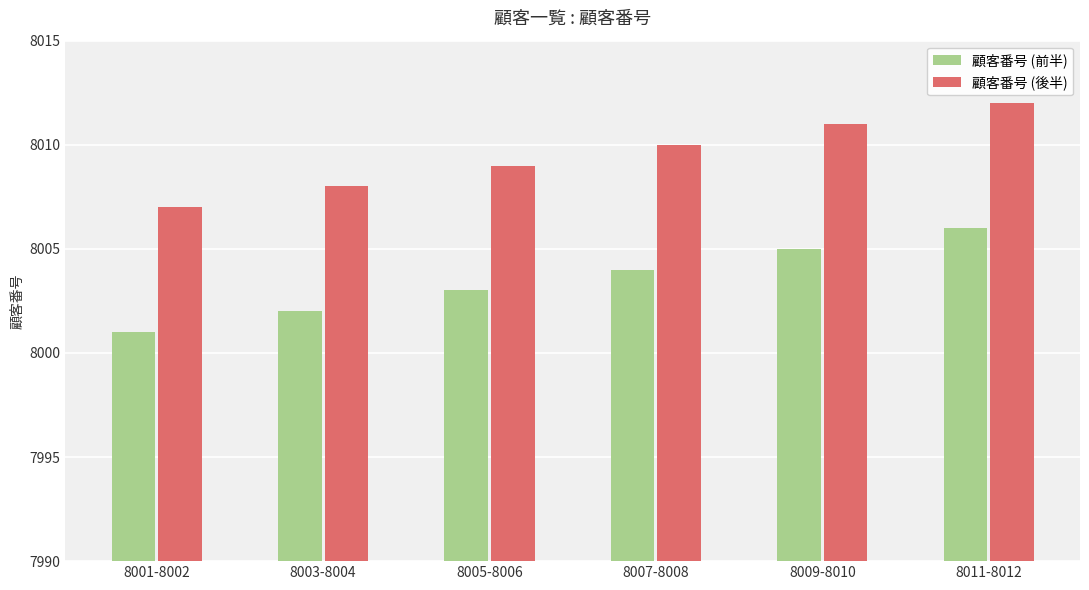

What is the approximate value of 顧客番号 (前半) at 8009-8010?

8005